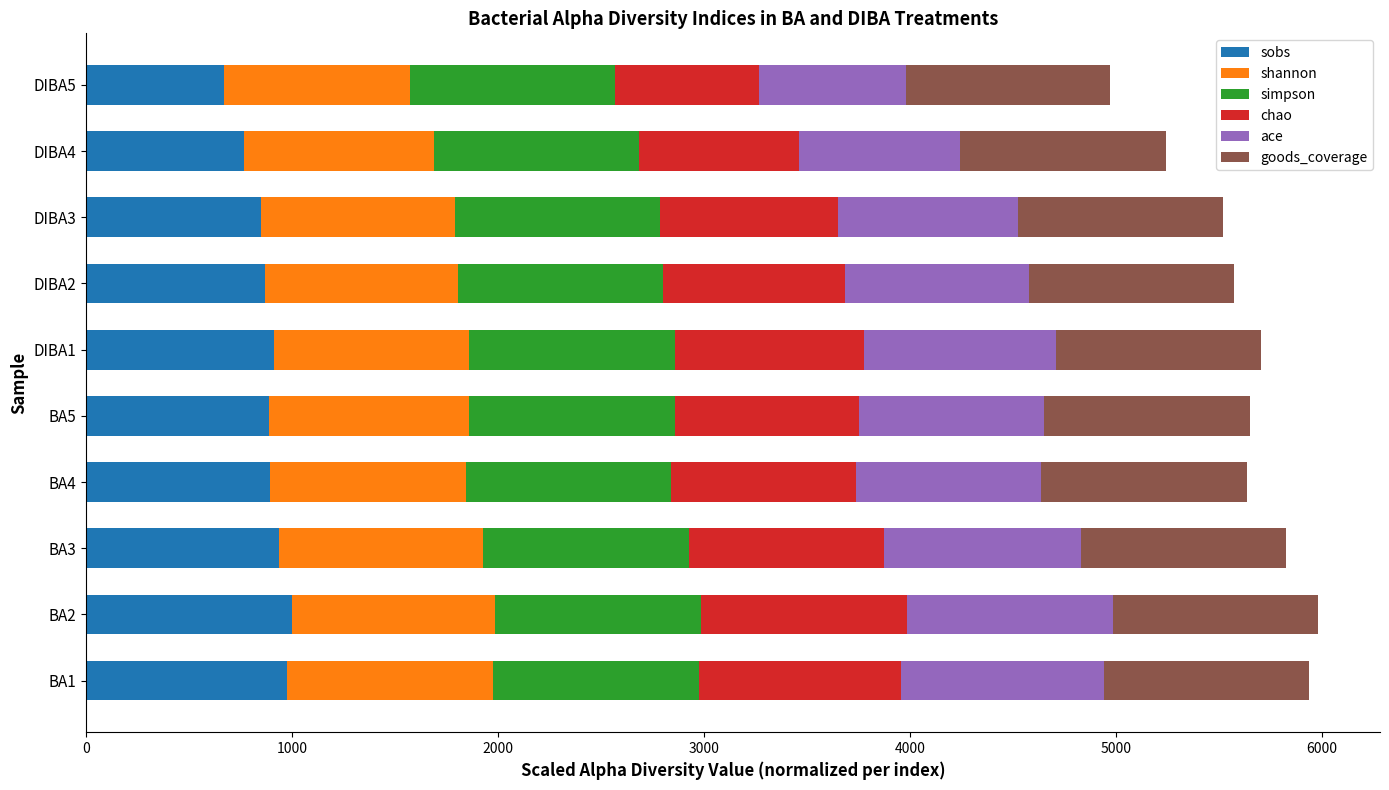

The value of sobs at BA4 is 892.1. True or false?

True